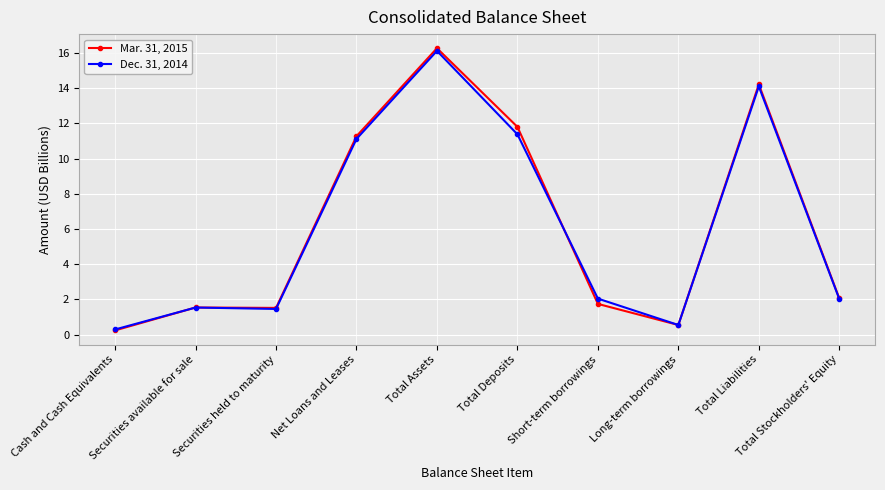

Rank the series by their maximum value, from highest to lowest.

Mar. 31, 2015, Dec. 31, 2014